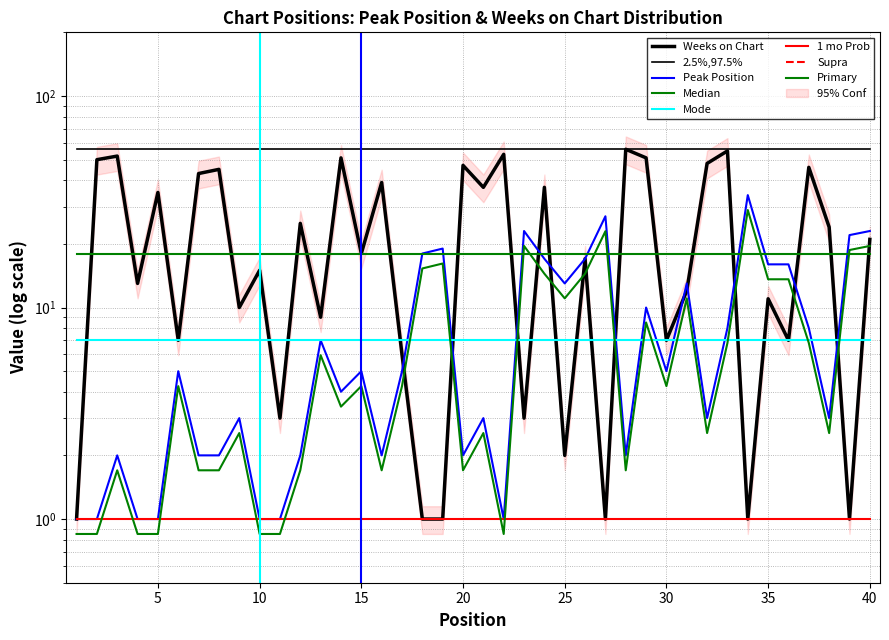

Which label corresponds to the smallest value in the chart?

1